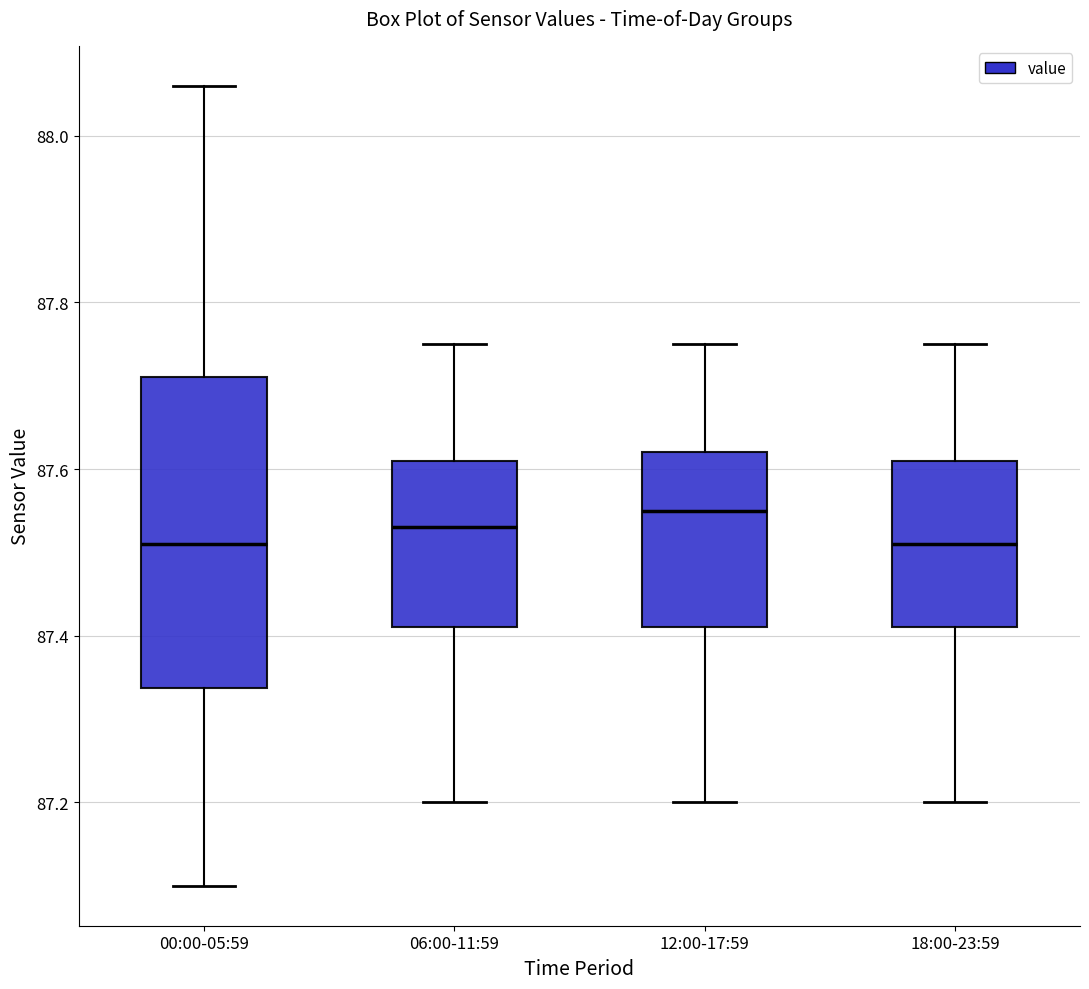

Reading left to right, transcribe this box plot: for each box, give where its median line is, the range the box spans, and where its two whiskers end, as read against the y-axis. The values are not printed on the chart, so give them approximately, as read against the axis.

00:00-05:59: median 87.52, box 87.34 to 87.72, whiskers 87.10 to 88.06
06:00-11:59: median 87.54, box 87.42 to 87.62, whiskers 87.20 to 87.76
12:00-17:59: median 87.56, box 87.42 to 87.62, whiskers 87.20 to 87.76
18:00-23:59: median 87.52, box 87.42 to 87.62, whiskers 87.20 to 87.76